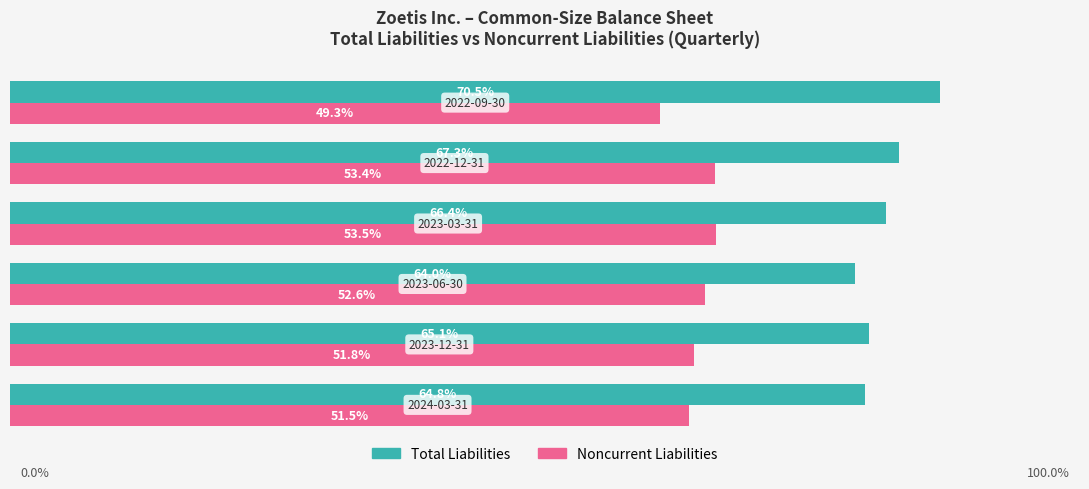

What are all the series names shown in the legend?

Total Liabilities, Noncurrent Liabilities